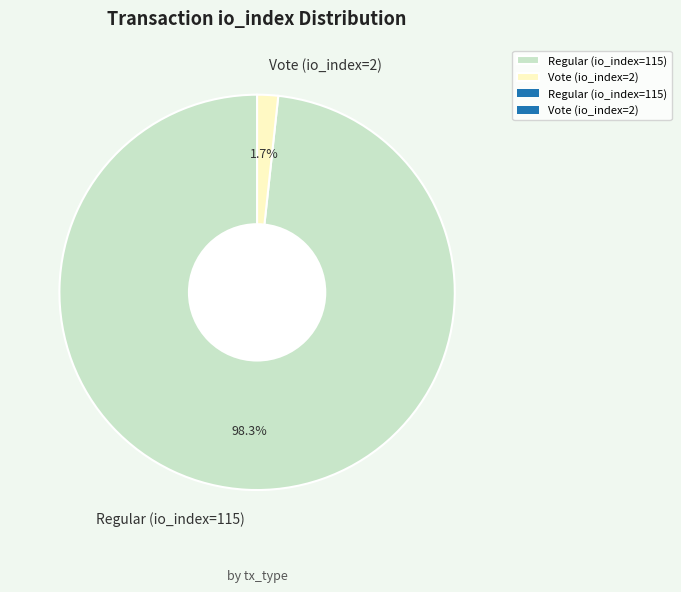

Which category has the smallest portion of the pie?

Vote (io_index=2)